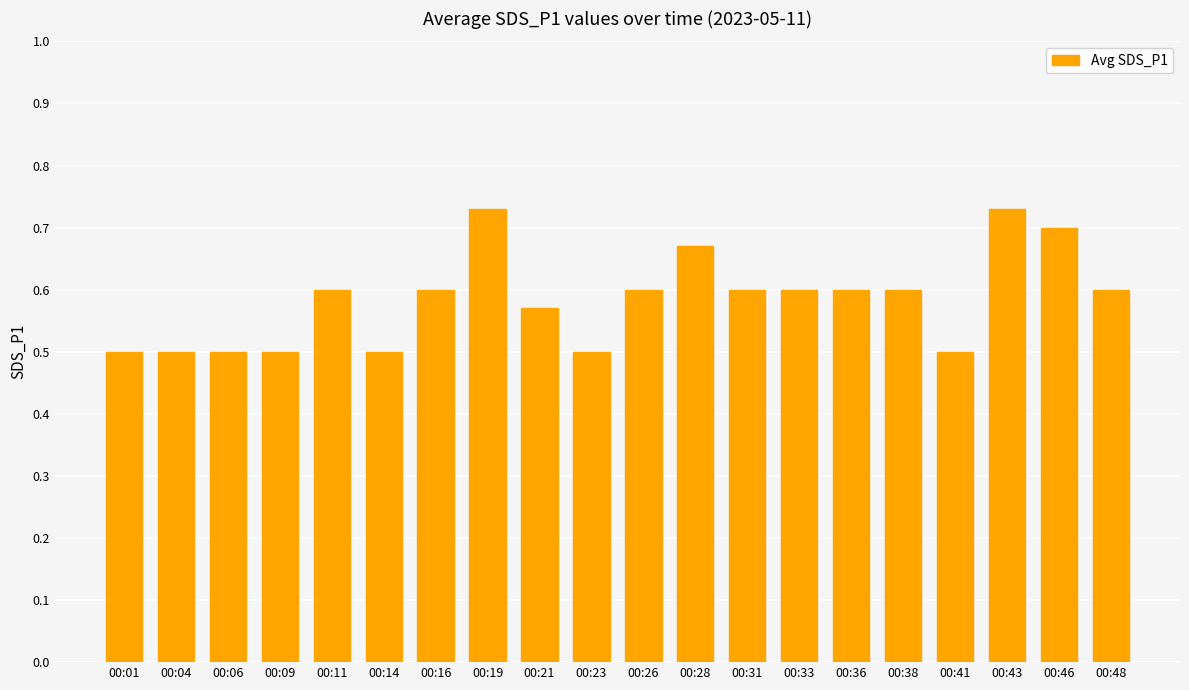

The value at 00:16 is 0.6. True or false?

True